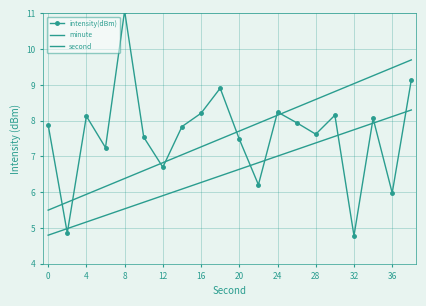

Is this an area chart (filled region under the line)?

No